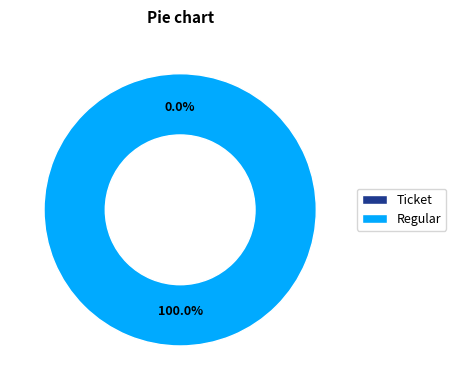

What is the smallest slice in the pie chart?

Ticket